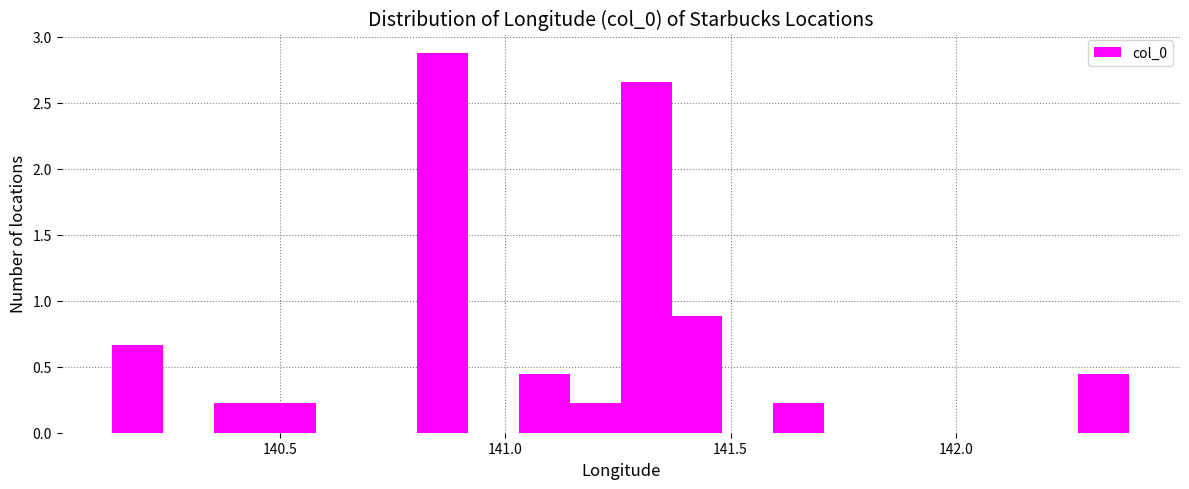

Read against the x-axis, roughly where is the centre of the tallest bar?

140.85